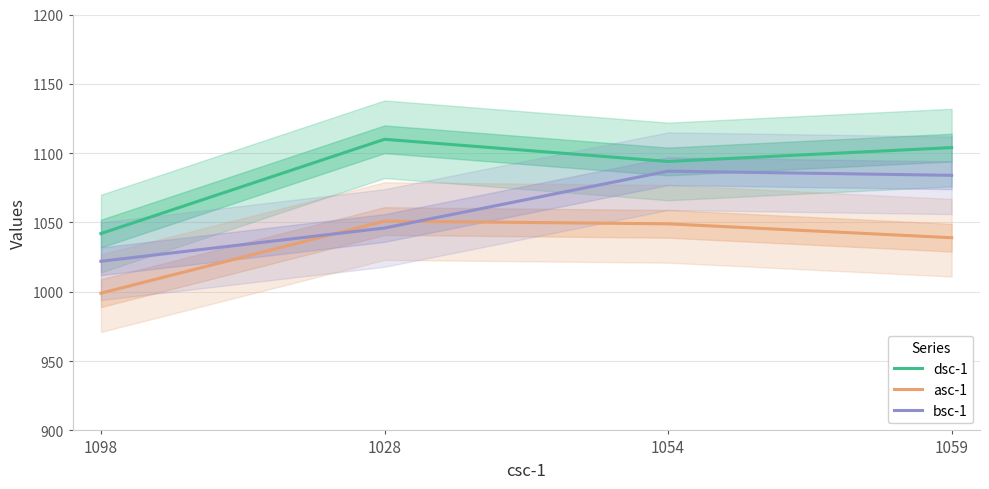

True or false: bsc-1 has more than 1 points higher than both neighbors.

False